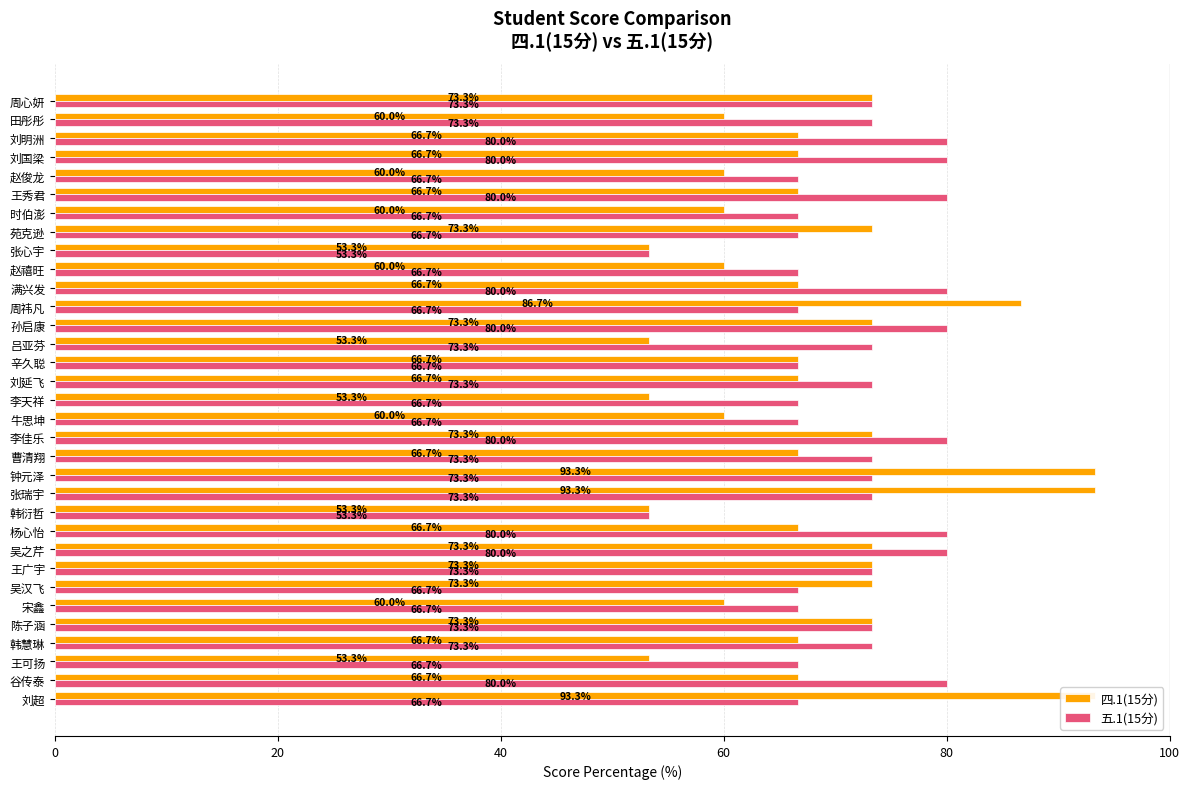

What is the smallest value displayed?

53.3